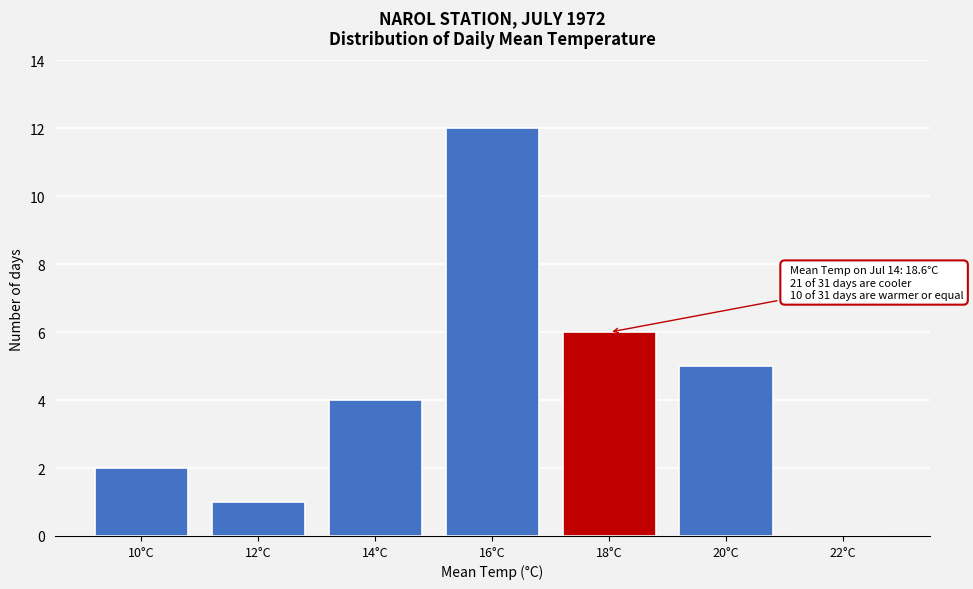

Reading left to right, what are all the values shown in this chart?

10°C=2	12°C=1	14°C=4	16°C=12	18°C=6	20°C=5	22°C=0